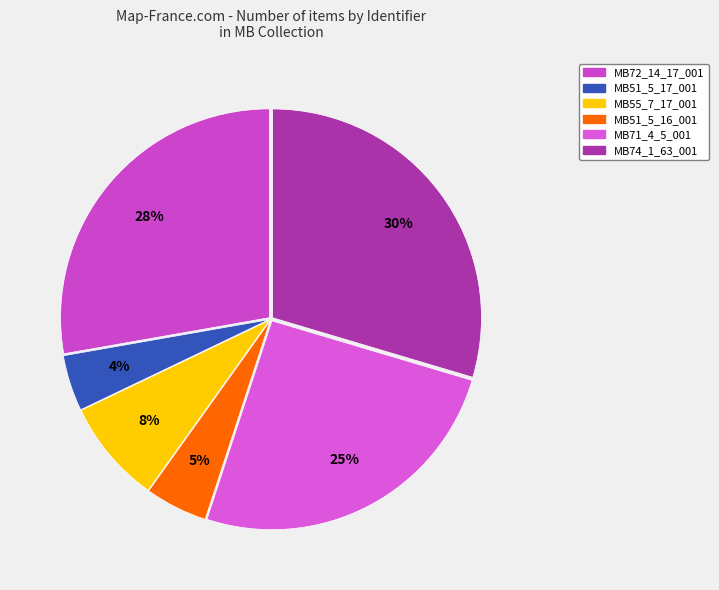

Rank the categories by value from highest to lowest.

MB74_1_63_001, MB72_14_17_001, MB71_4_5_001, MB55_7_17_001, MB51_5_16_001, MB51_5_17_001